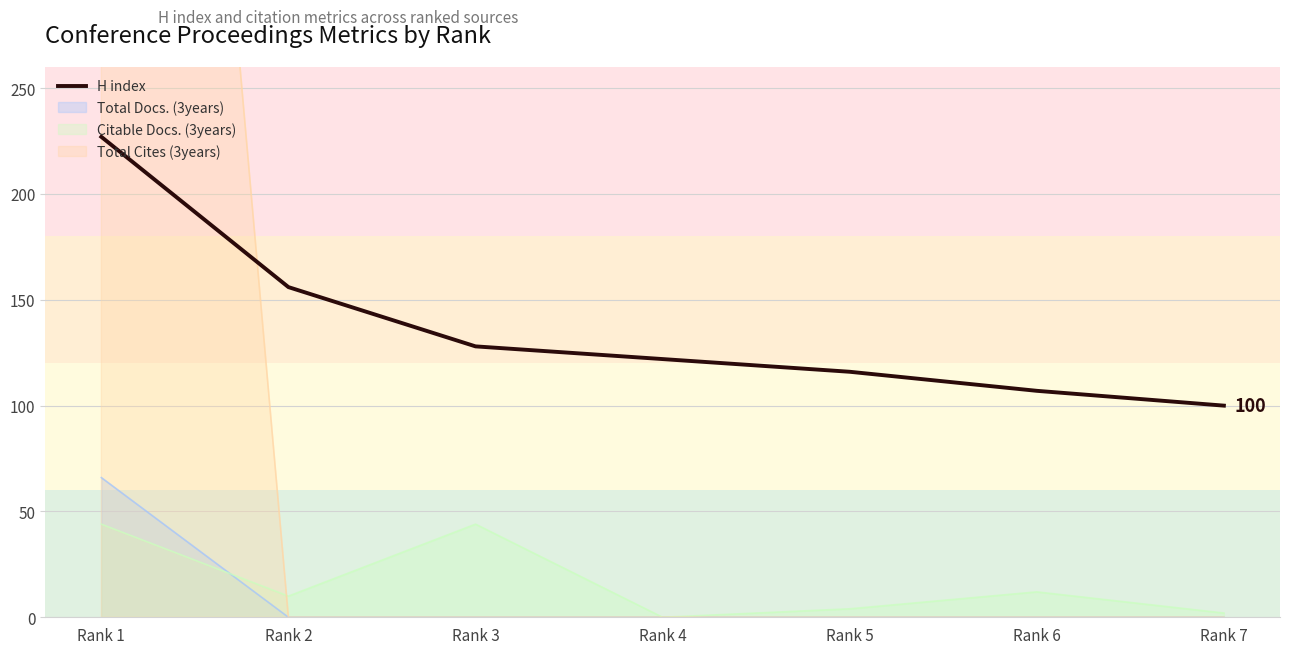

What is the smallest value displayed?

100